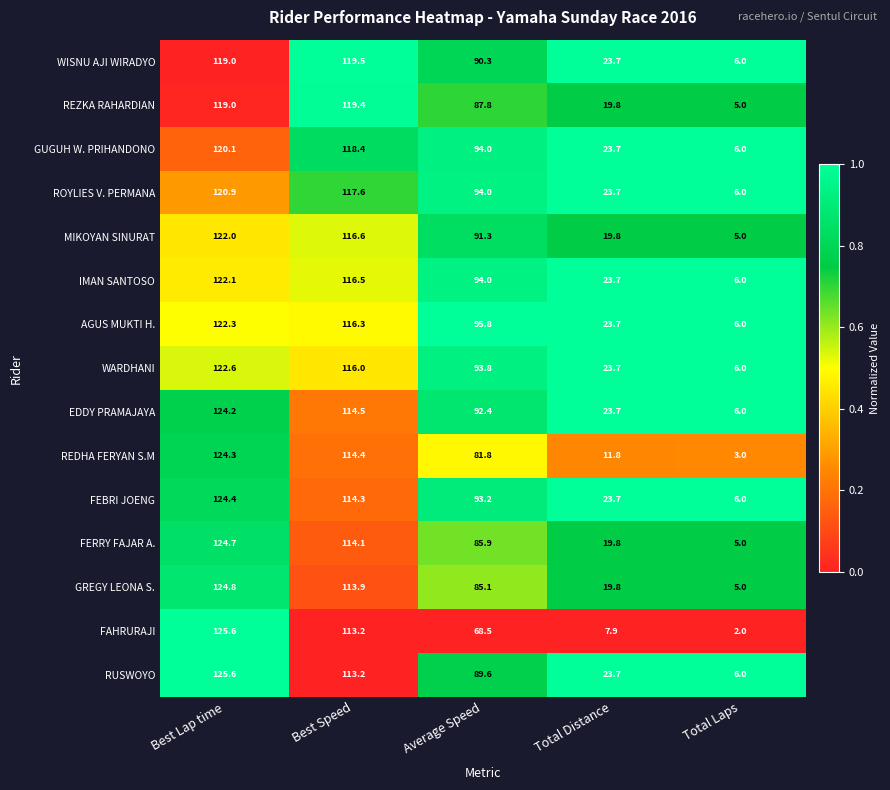

What is the difference between the REDHA FERYAN S.M values at Total Laps and Average Speed?

78.8